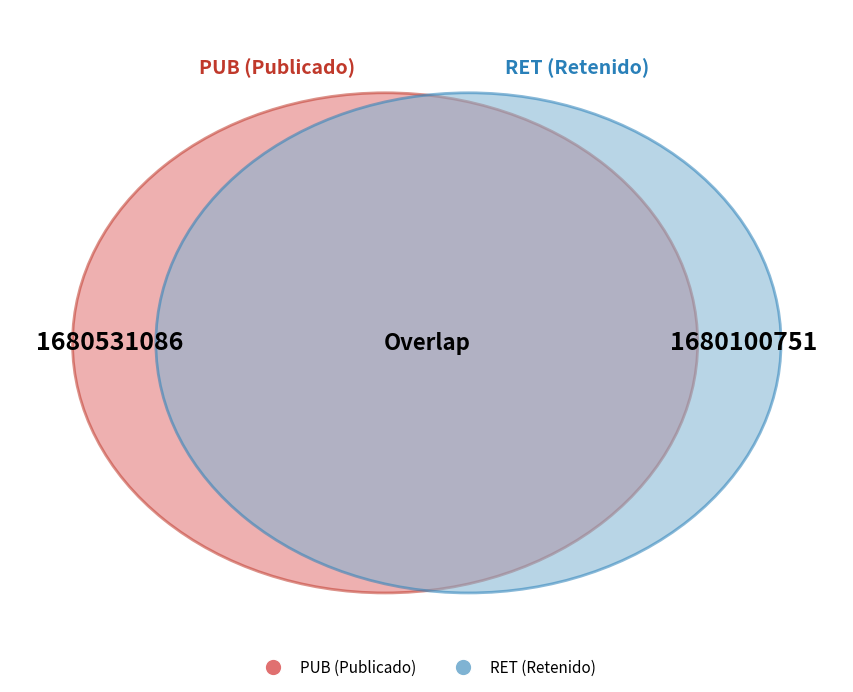

To the nearest percent, what percentage of the pie is RET?

50%